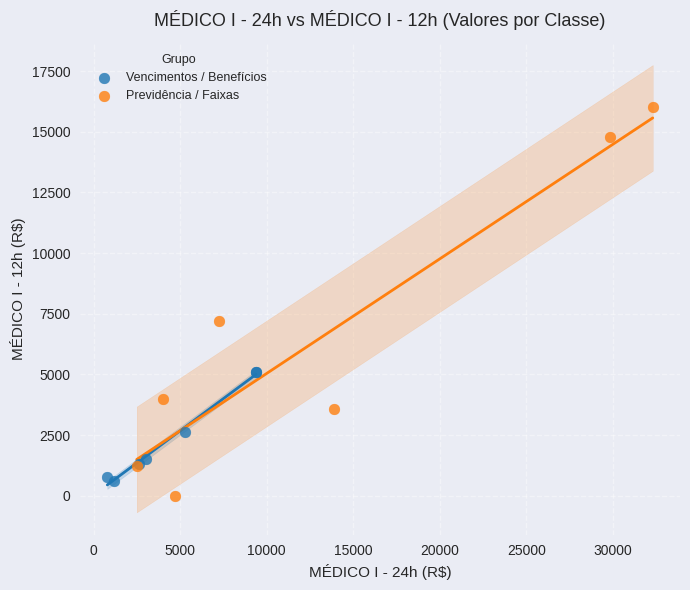

Which series reaches the maximum Y coordinate?

Previdência / Faixas